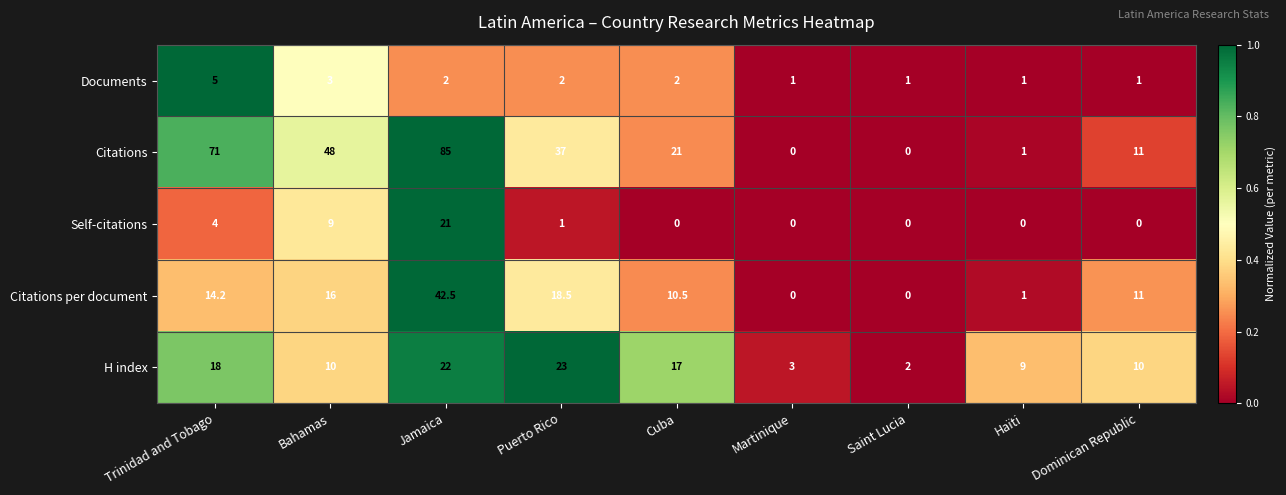

At which category does the chart reach its peak across all series?

Jamaica